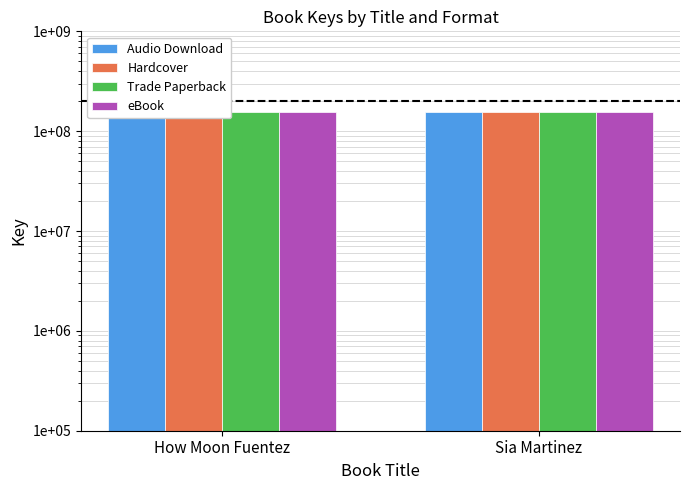

True or false: Audio Download has a value of 71222239 at Sia Martinez.

False